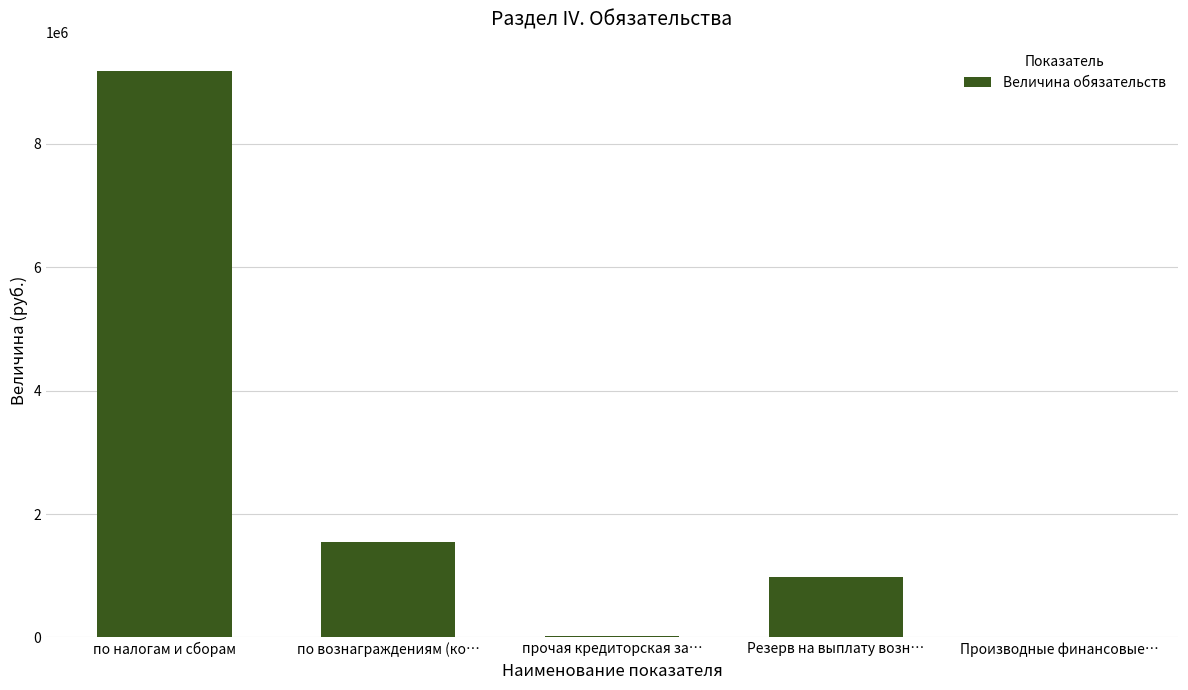

At which label does the data first exceed 977801?

по налогам и сборам